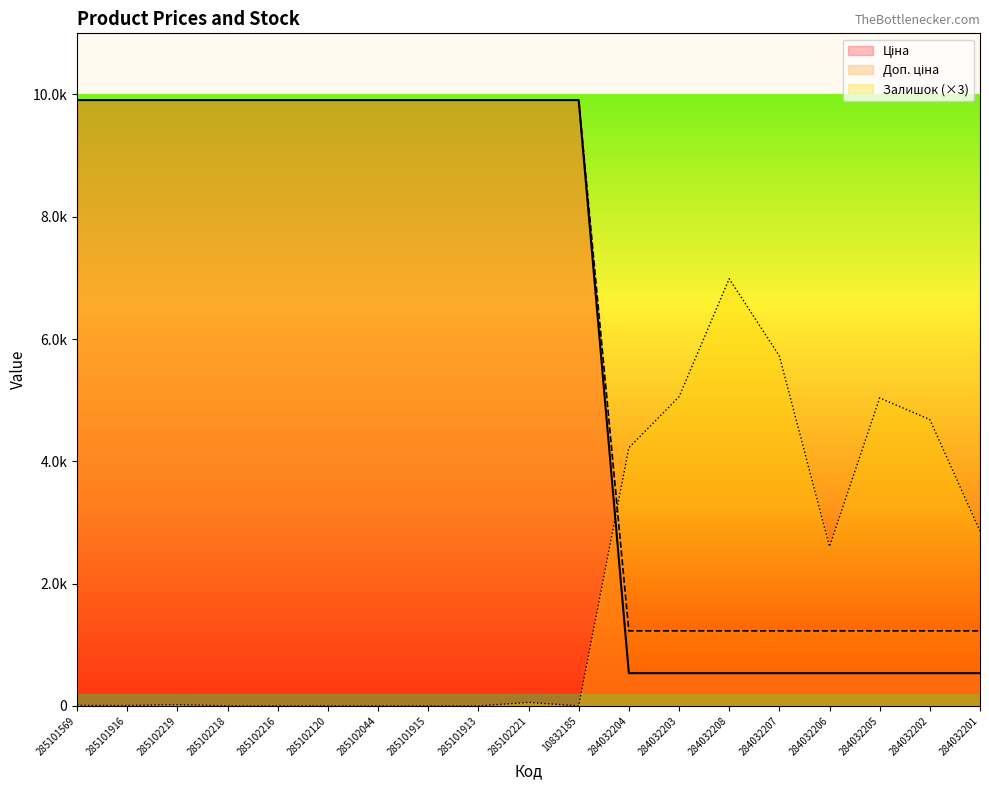

What is the average value of the Залишок series?

1961.4